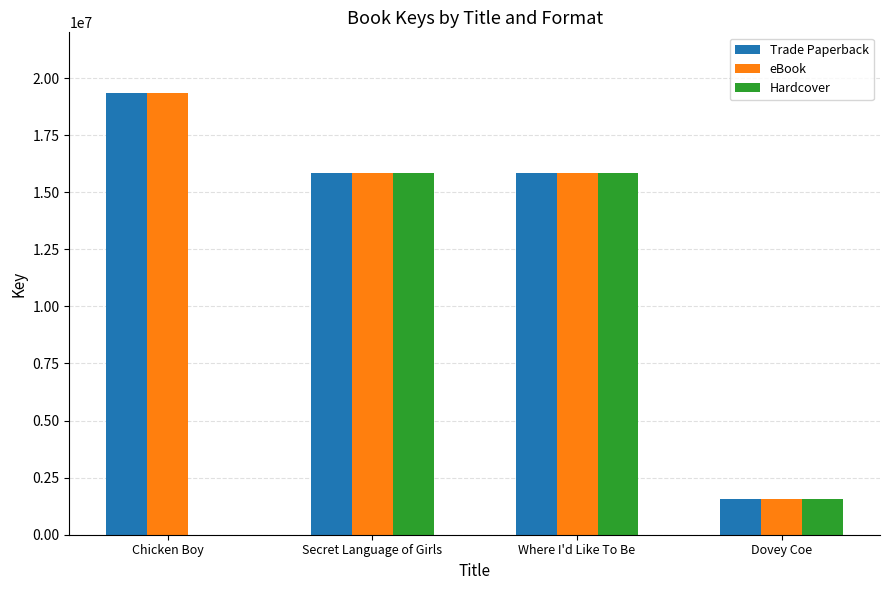

The eBook series shows 19336816 at Chicken Boy. True or false?

True